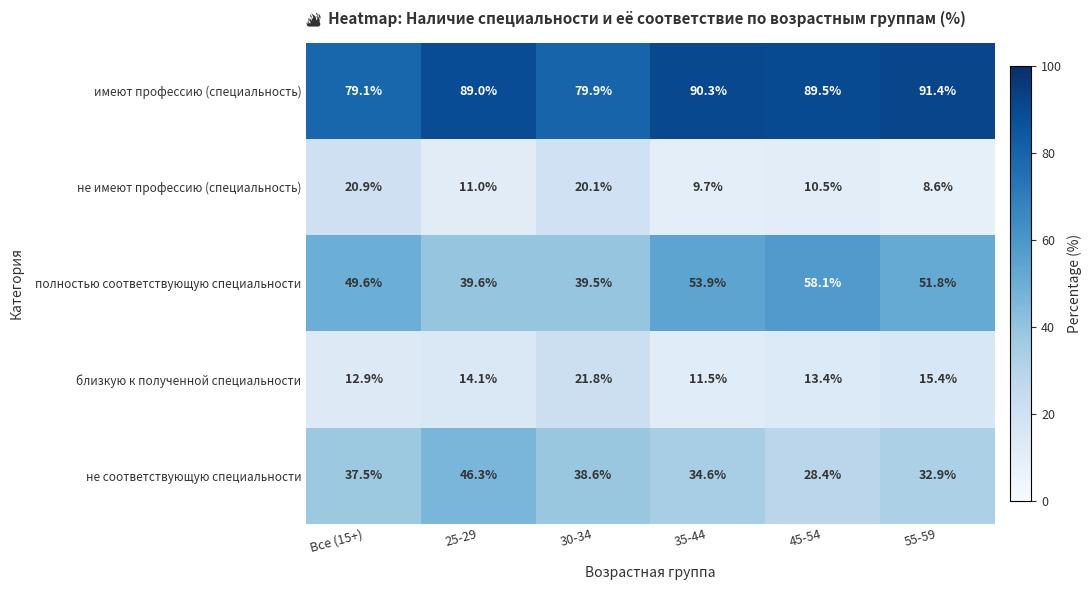

What is the sum of all полностью соответствующую специальности values?

292.5